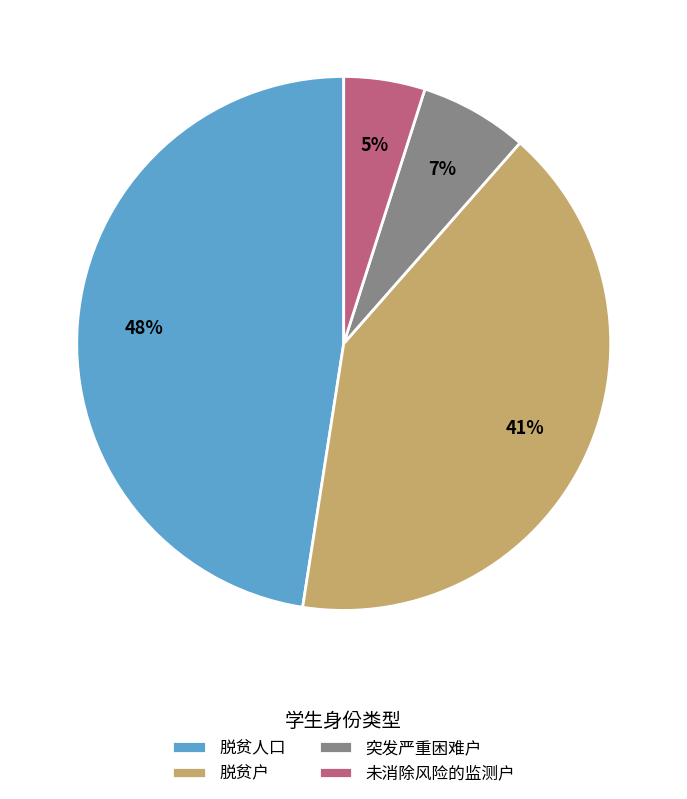

To the nearest percent, what is the combined percentage of 脱贫人口 and 未消除风险的监测户?

52%